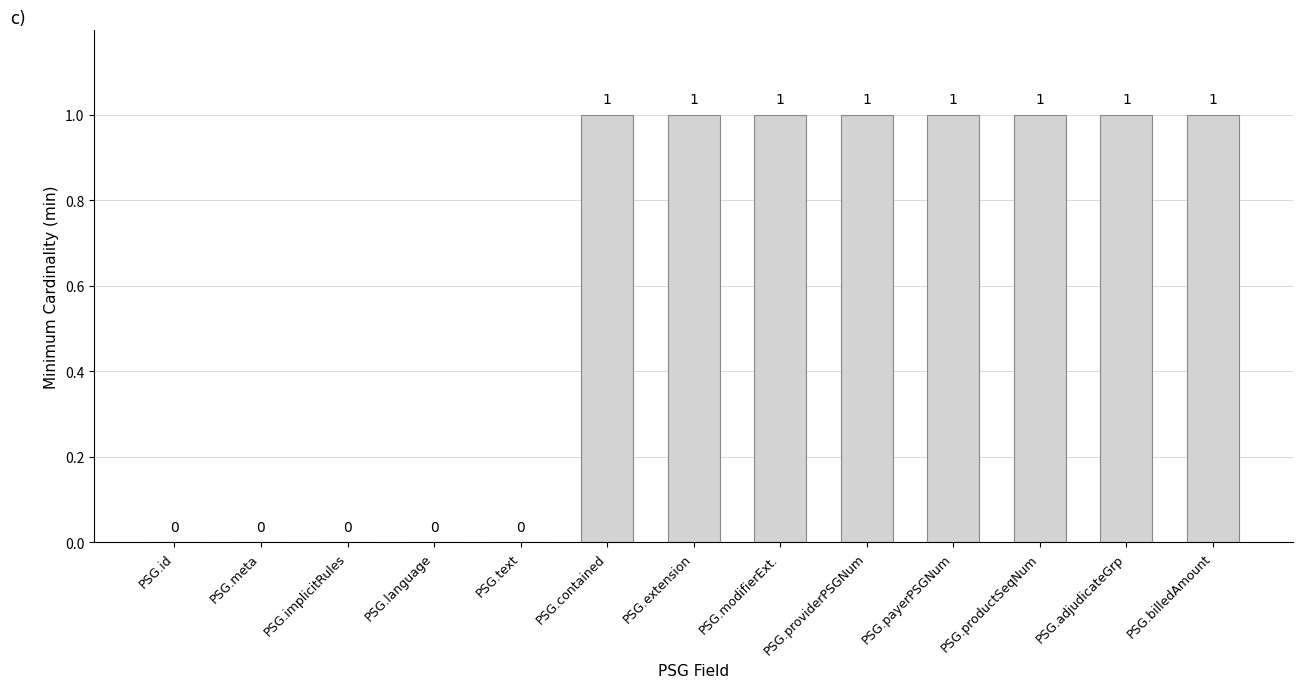

Which has a higher value, PSG.providerPSGNum or PSG.meta?

PSG.providerPSGNum